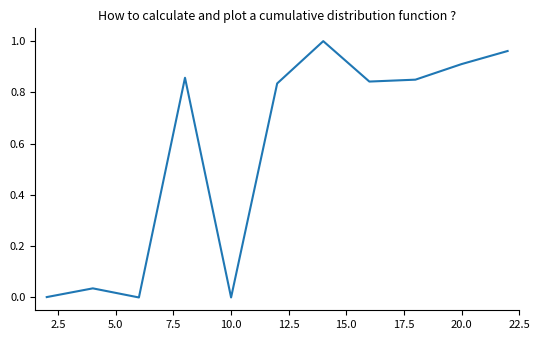

True or false: the data shows 0.6 at 20.0.

False